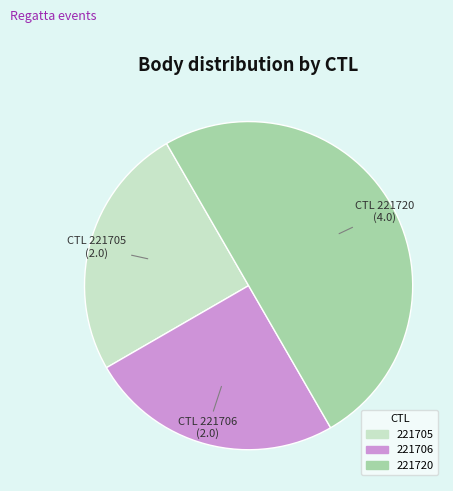

Is it true that 221706 is 31% of the pie?

False